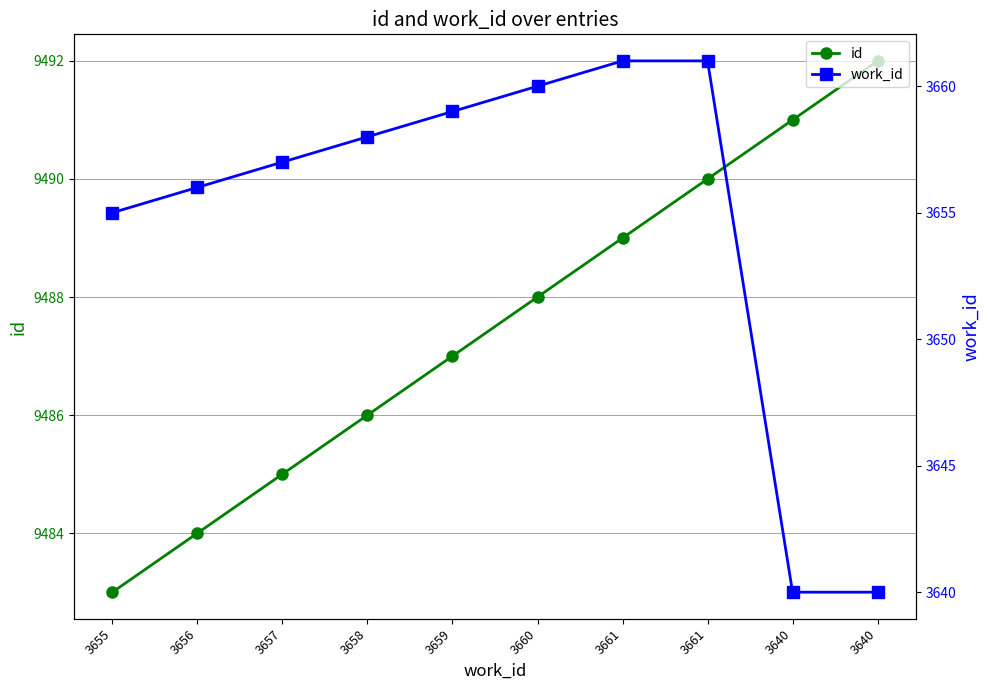

Reading left to right, transcribe all the data shown in this chart.

id: 3655=9483	3656=9484	3657=9485	3658=9486	3659=9487	3660=9488	3661=9489	3661=9490	3640=9491	3640=9492
work_id: 3655=3655	3656=3656	3657=3657	3658=3658	3659=3659	3660=3660	3661=3661	3661=3661	3640=3640	3640=3640